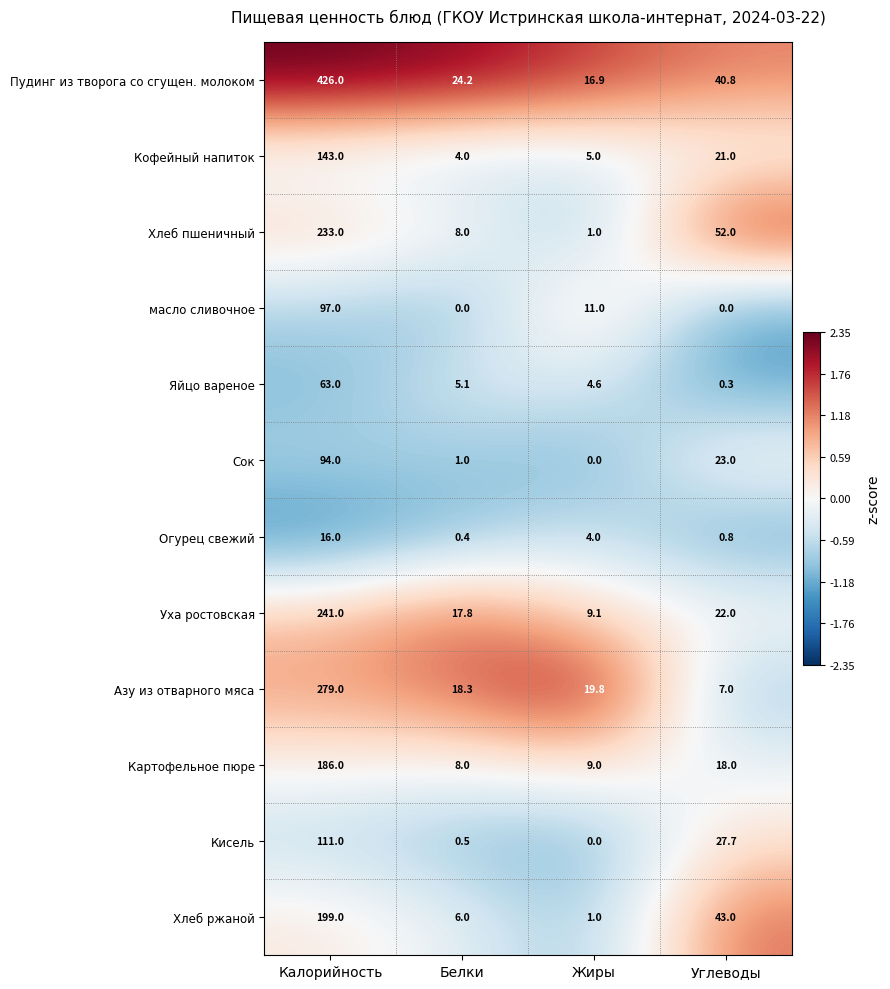

Which series changed the most between Жиры and Углеводы?

Хлеб пшеничный